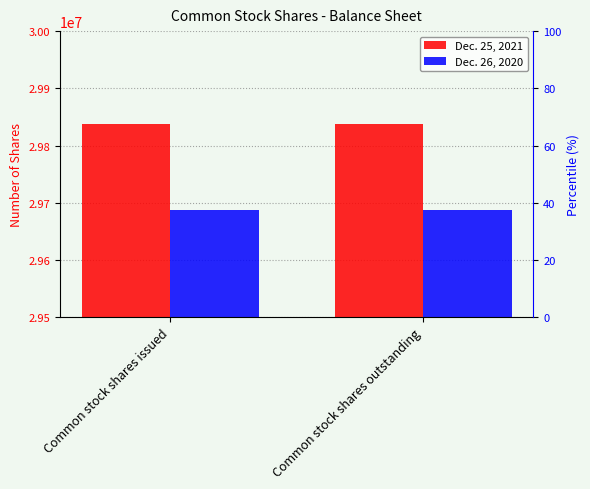

Which series has the largest total across all categories?

Dec. 25, 2021